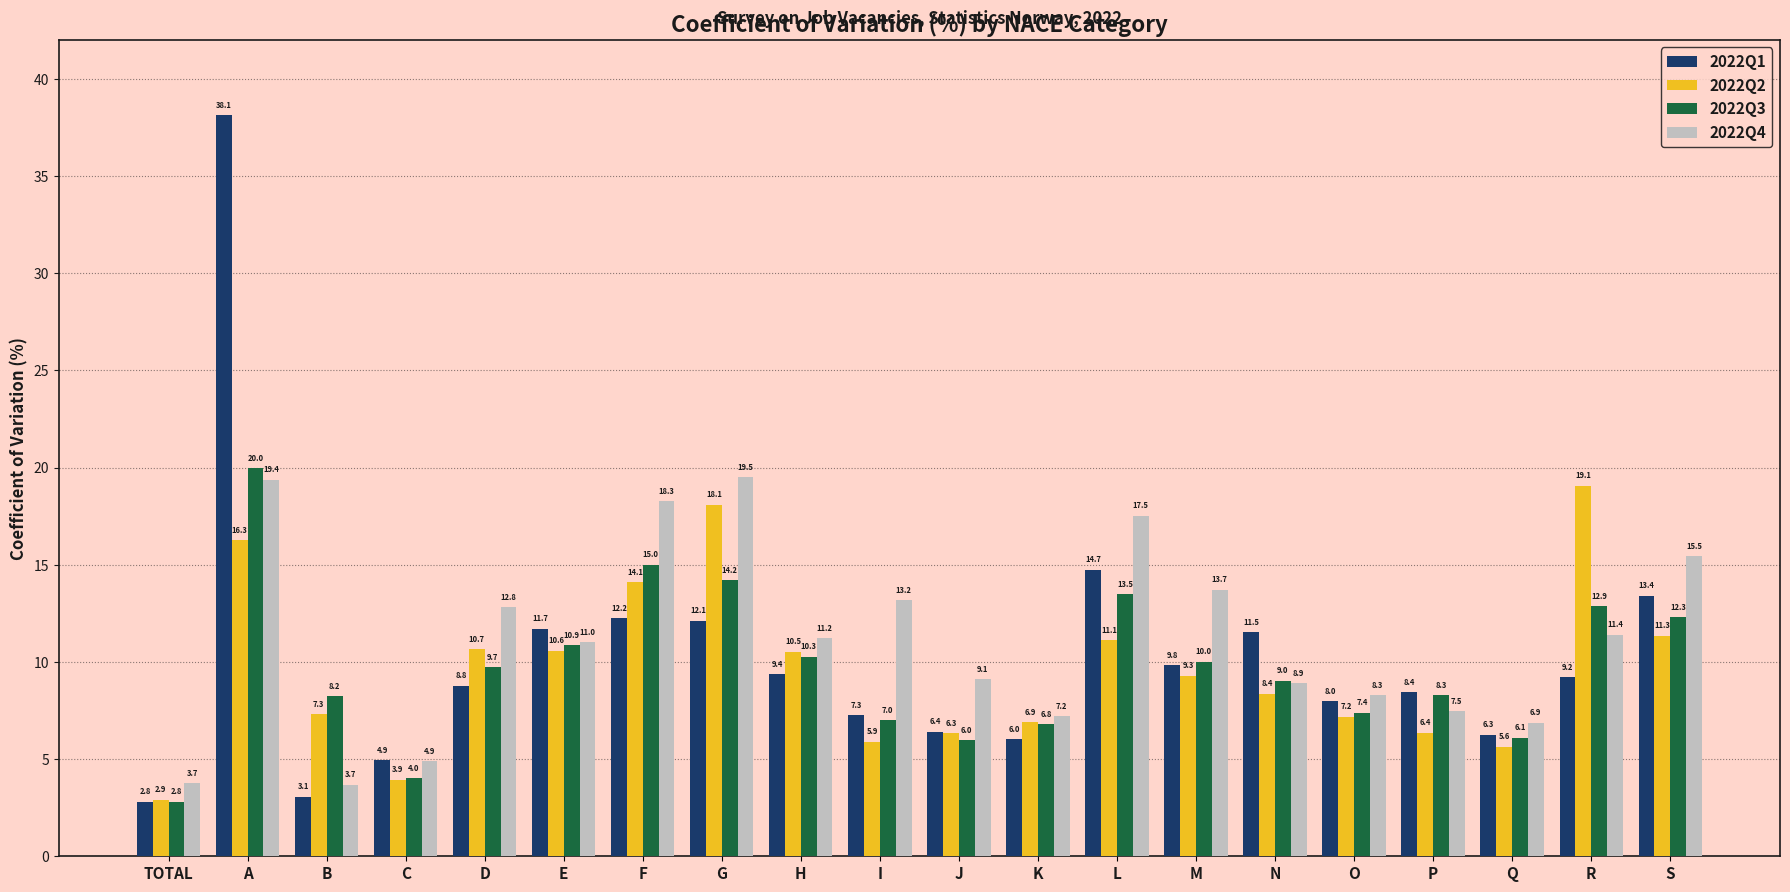

At which label does 2022Q4 first exceed 11?

A